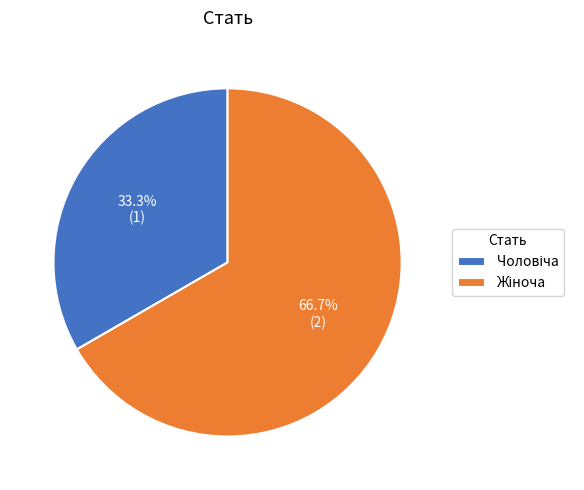

How many slices are in this pie chart?

2